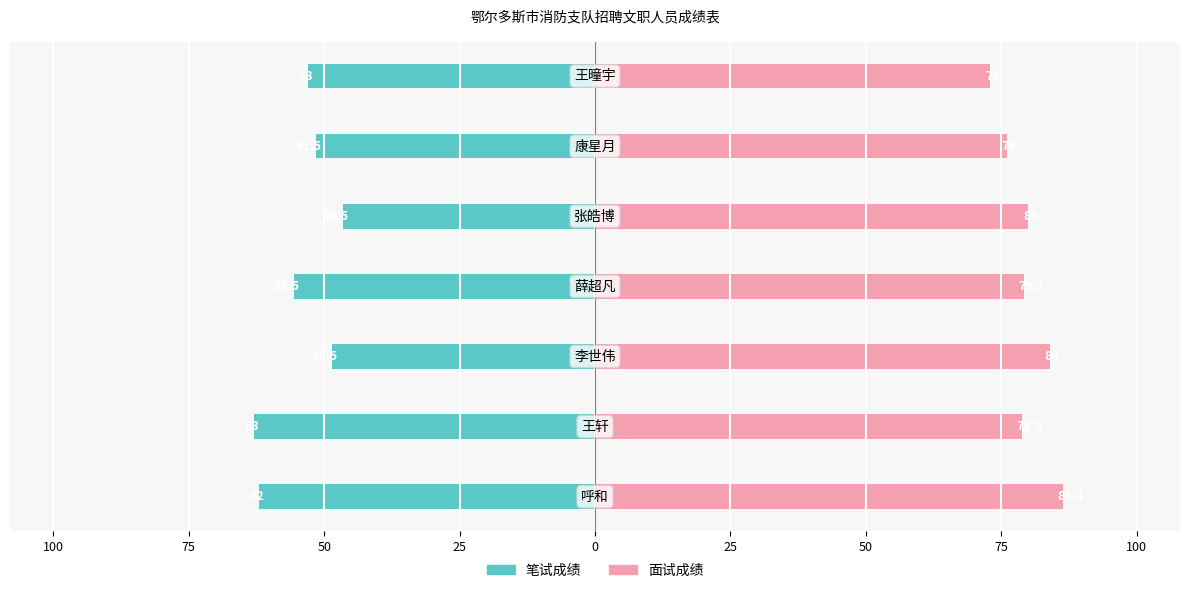

What is the maximum value shown in the chart?

86.4